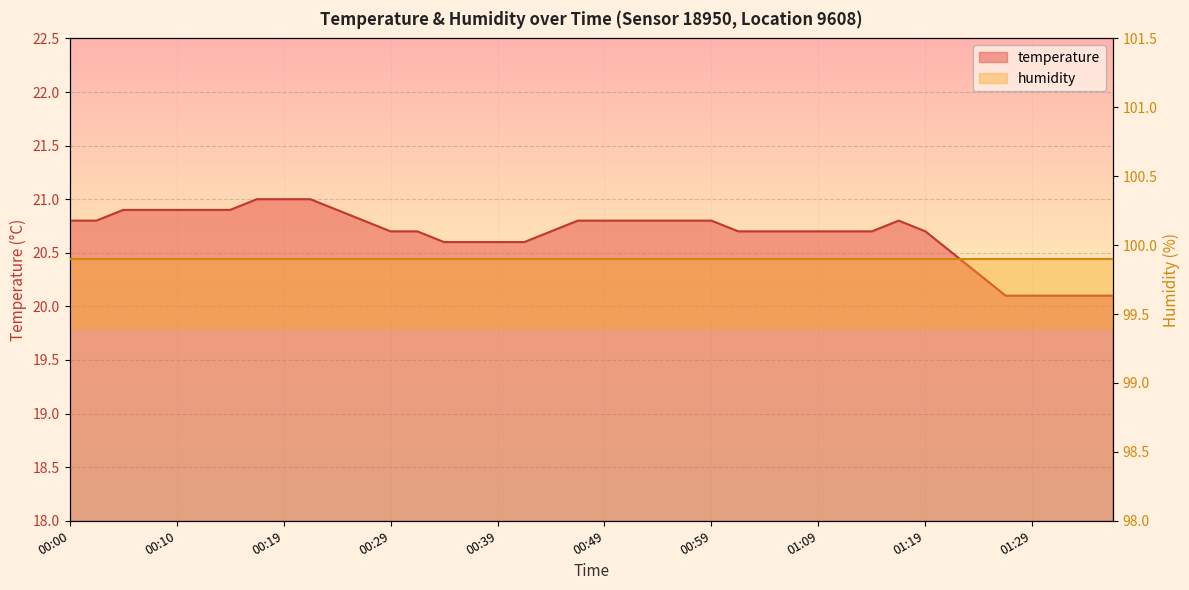

True or false: the data shows 13.1 at 00:34.

False